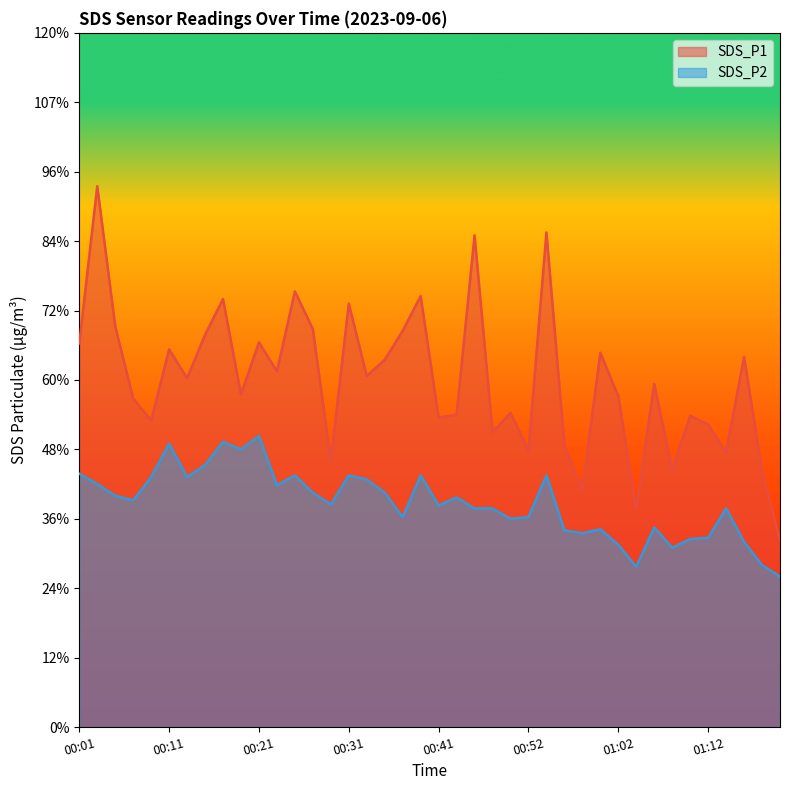

How many interior local peaks does the SDS_P2 series have?

11